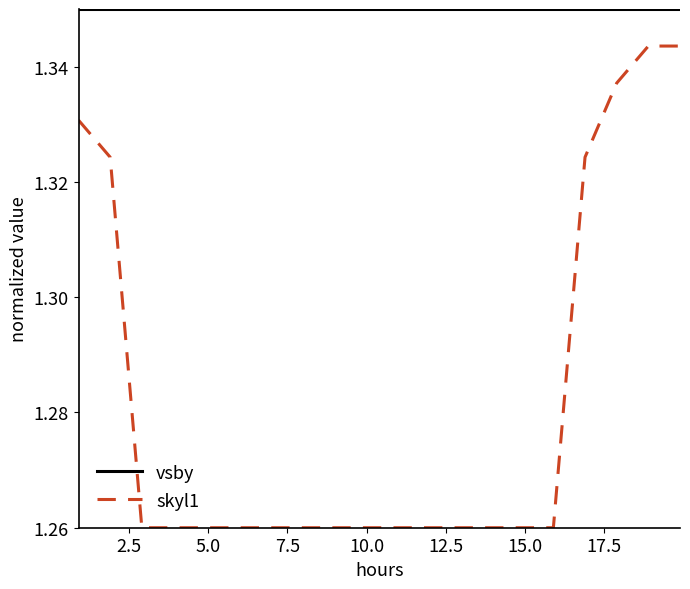

List the series in order of their overall mean, highest first.

vsby, skyl1